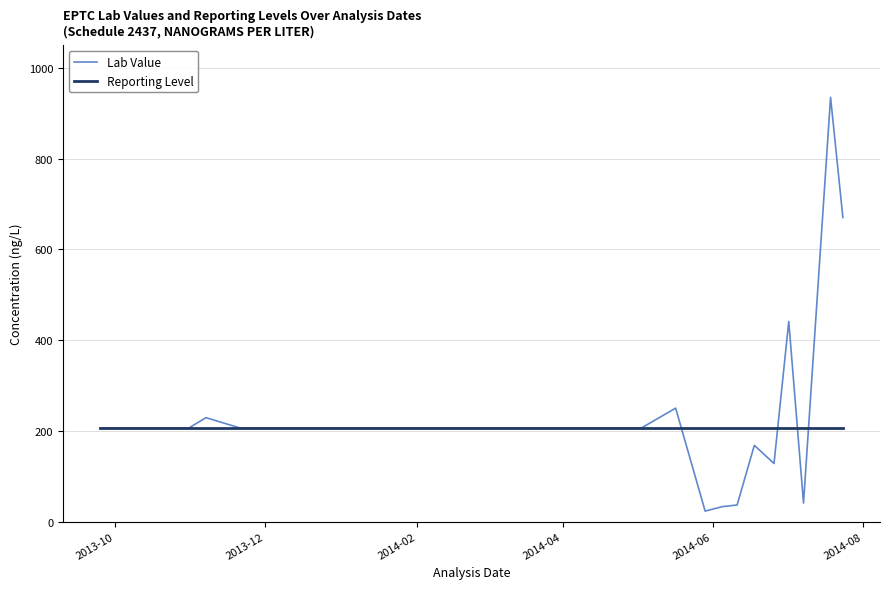

List the series in order of their peak value, highest first.

Lab Value, Reporting Level